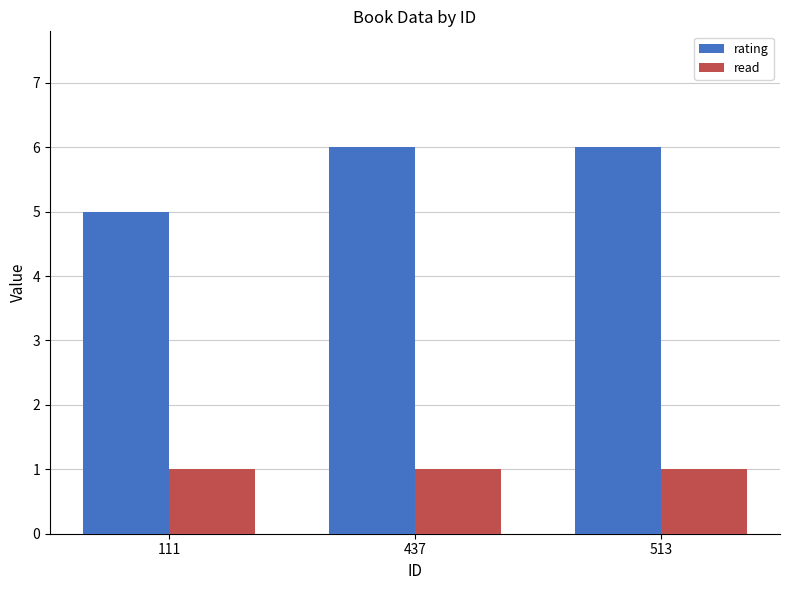

What is the minimum value for read?

1